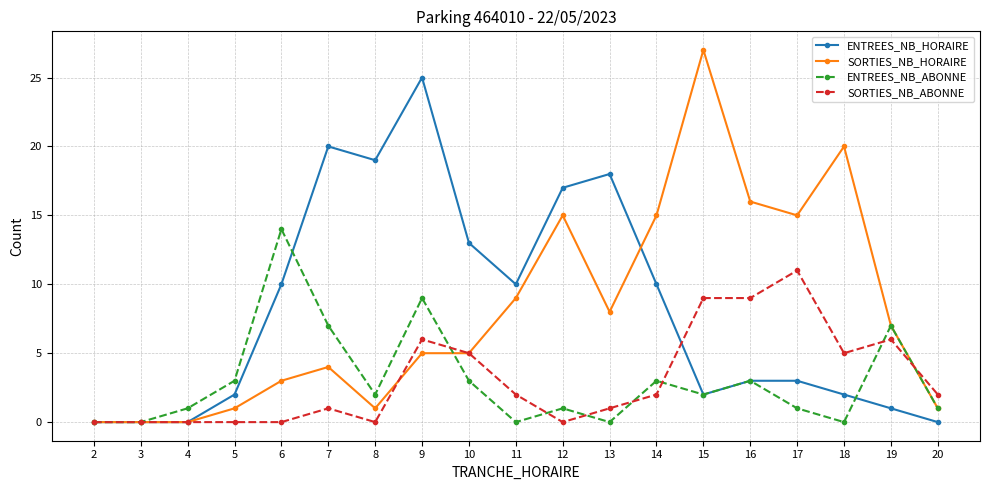

The value of ENTREES_NB_ABONNE at 18 is 0. True or false?

True